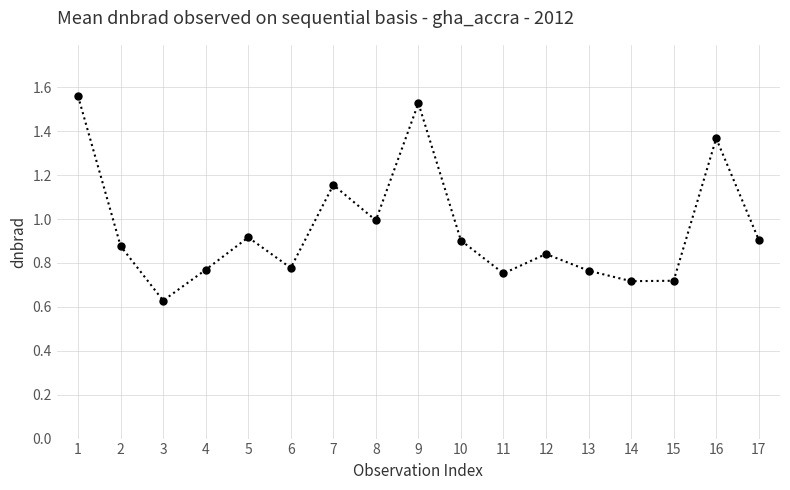

What is the sum of the values at 8 and 15?

1.7